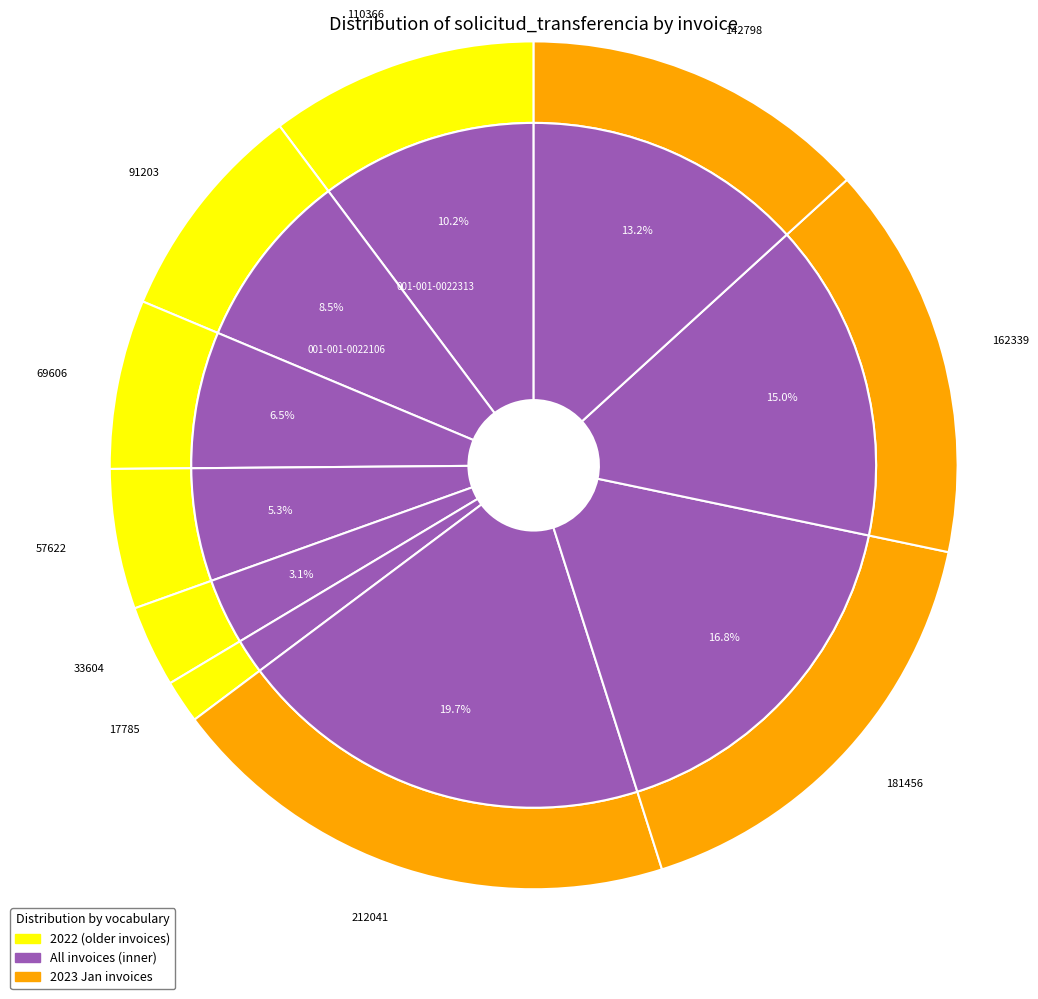

The 001-001-0020092 slice represents 25% of the pie. True or false?

False